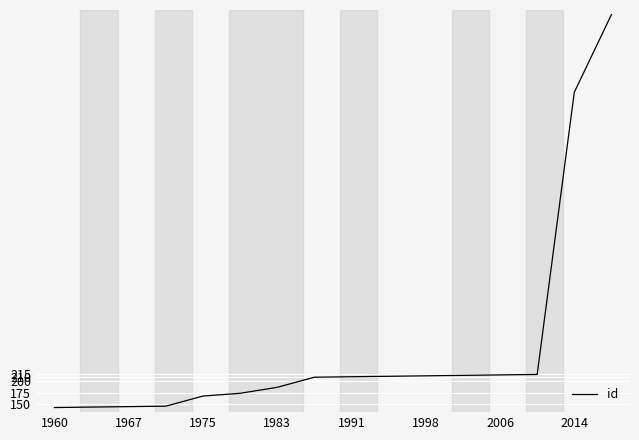

What is the greatest value displayed?

998